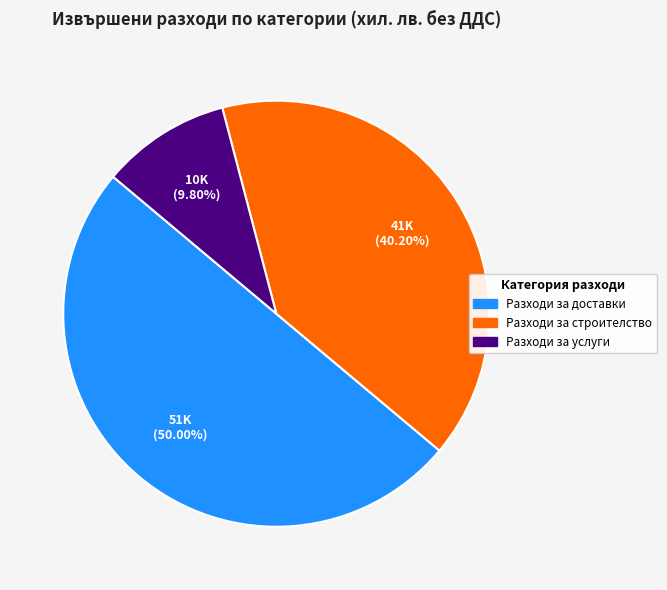

To the nearest percent, what percentage of the pie is Разходи за доставки?

50%